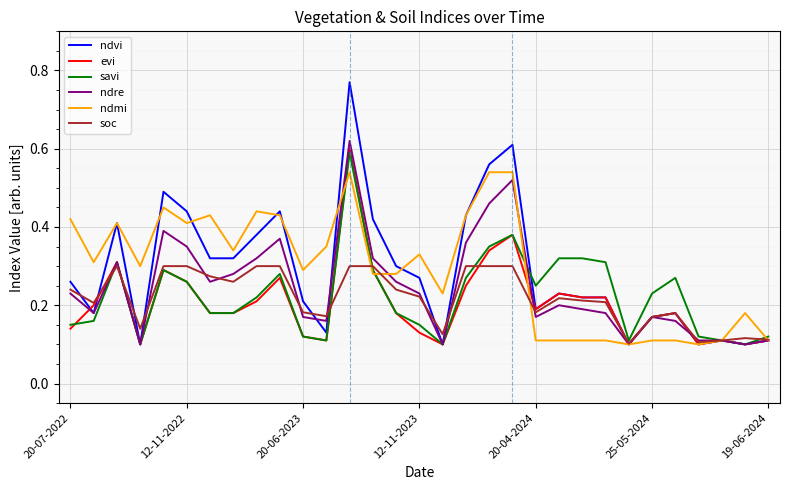

Which series has the widest spread of values?

ndvi